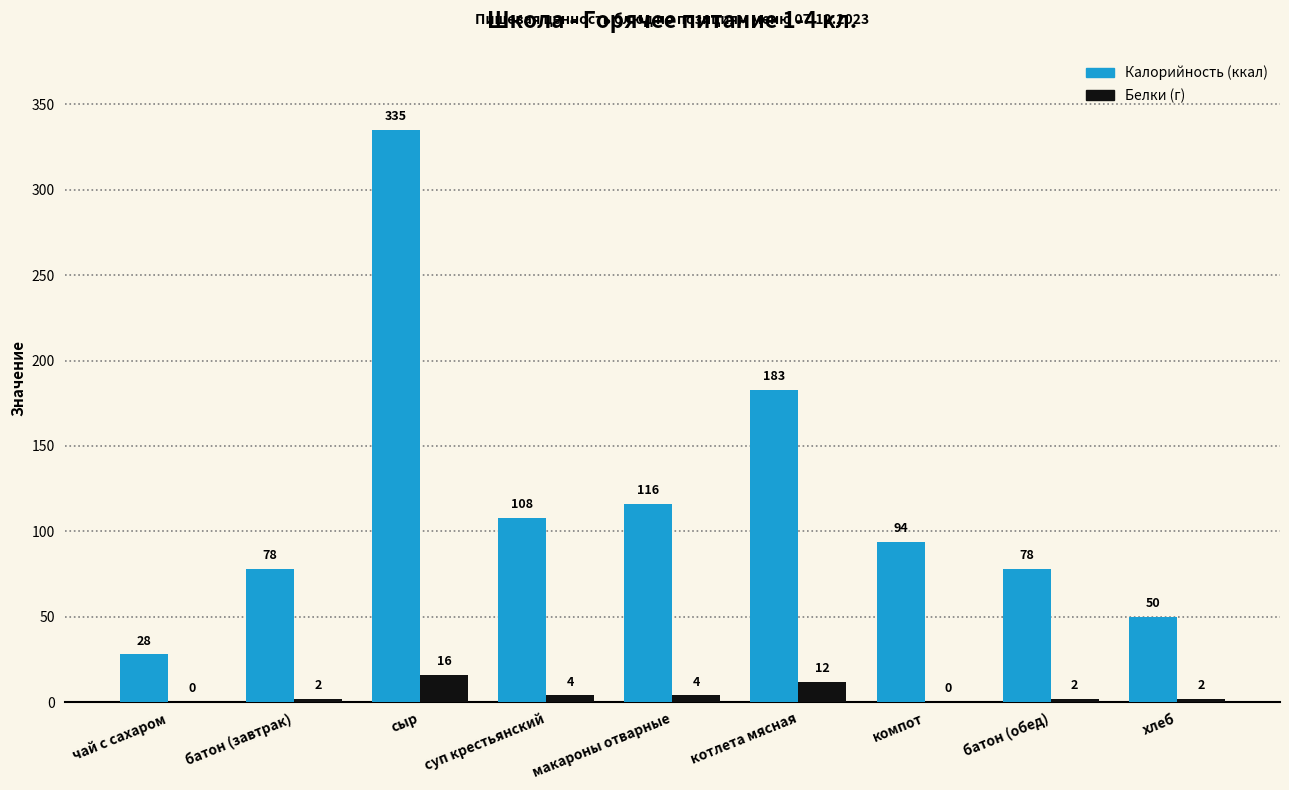

What is the greatest value displayed?

335